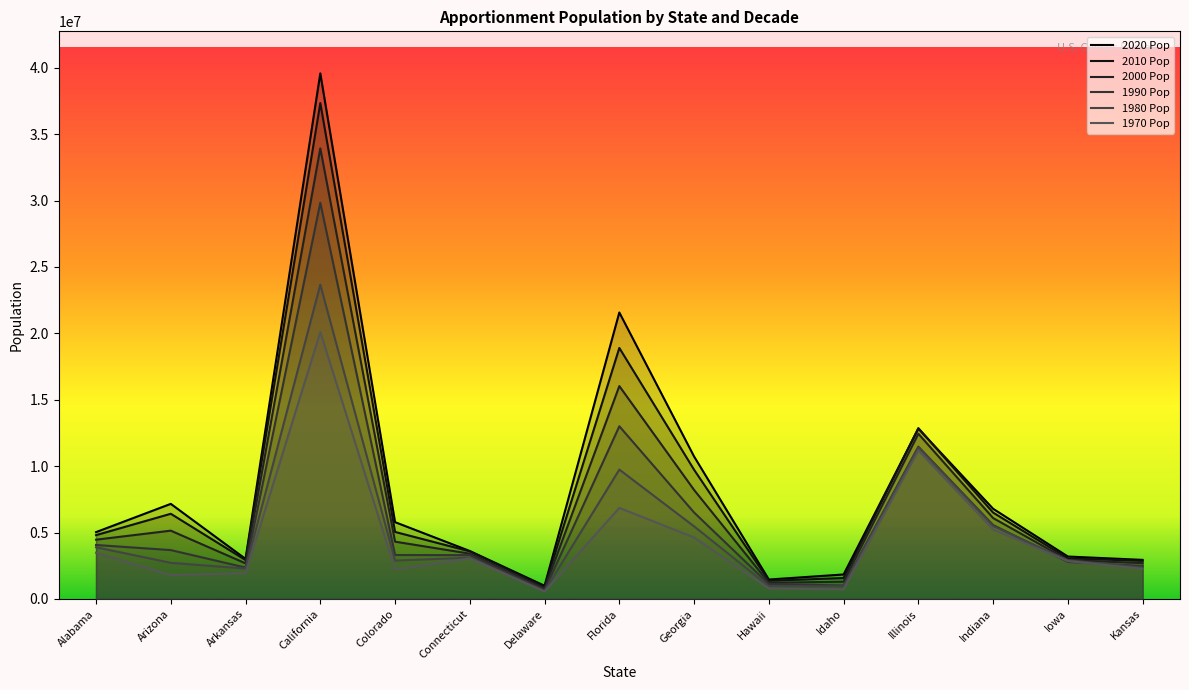

True or false: 2010 Pop has a value of 441323 at Idaho.

False